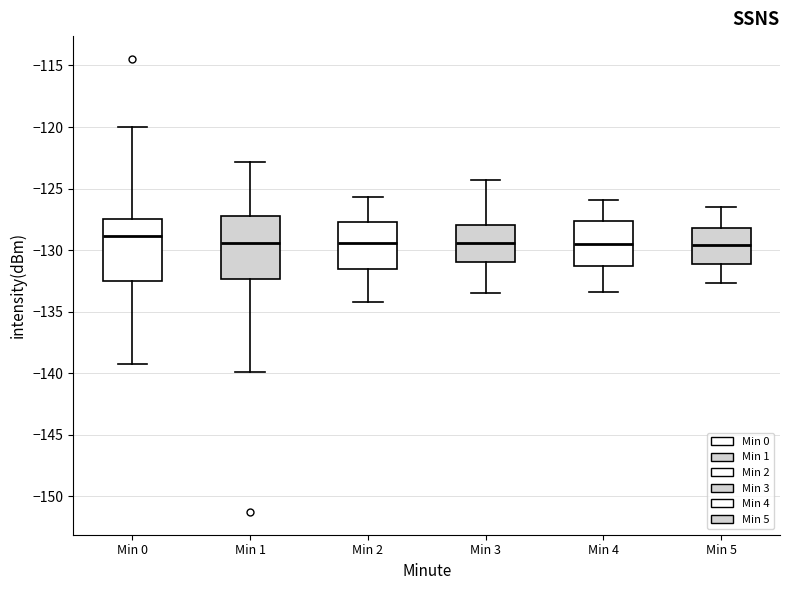

Reading left to right, read every box against the y-axis: the position of its median line, the range the box covers, and the ends of its whiskers. The values are not printed on the chart, so give them approximately, as read against the axis.

Min 0: median -129.0, box -132.5 to -127.5, whiskers -139.5 to -120.0
Min 1: median -129.5, box -132.5 to -127.0, whiskers -140.0 to -123.0
Min 2: median -129.5, box -131.5 to -127.5, whiskers -134.0 to -125.5
Min 3: median -129.5, box -131.0 to -128.0, whiskers -133.5 to -124.5
Min 4: median -129.5, box -131.0 to -127.5, whiskers -133.5 to -126.0
Min 5: median -129.5, box -131.0 to -128.0, whiskers -132.5 to -126.5